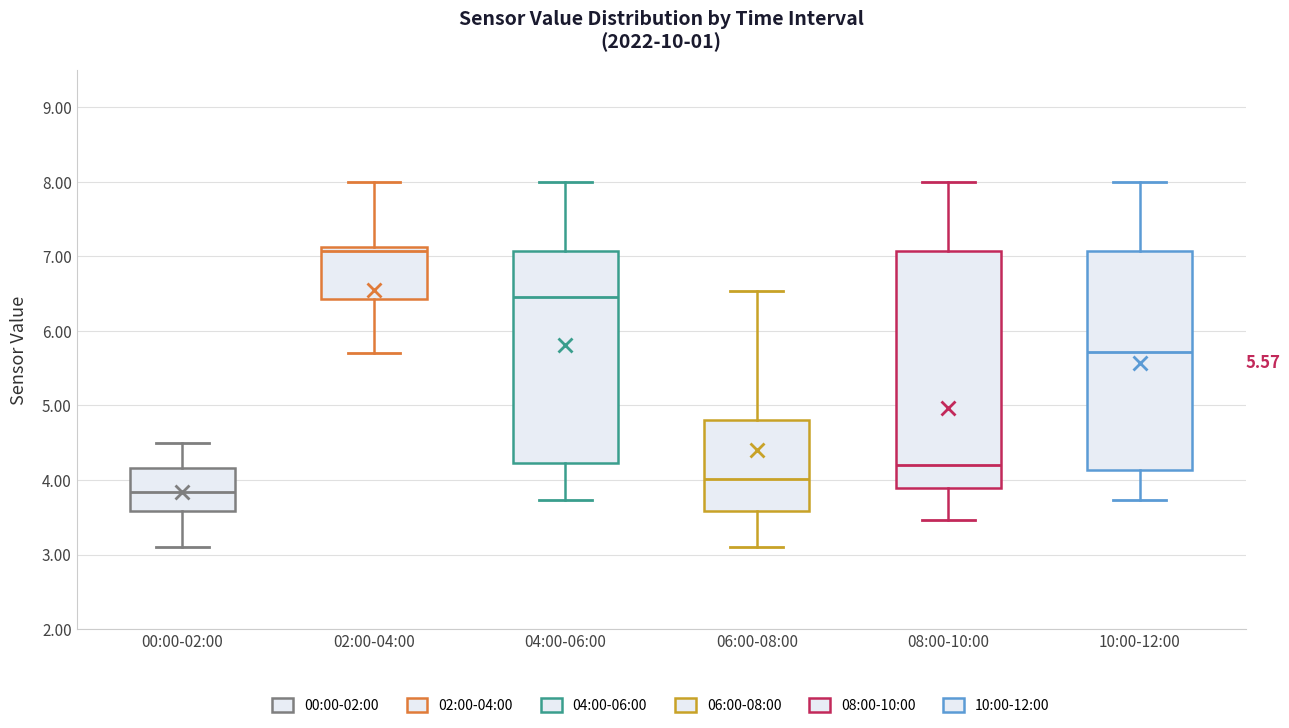

Which box is the tallest, from its lower edge to its upper edge?

08:00-10:00